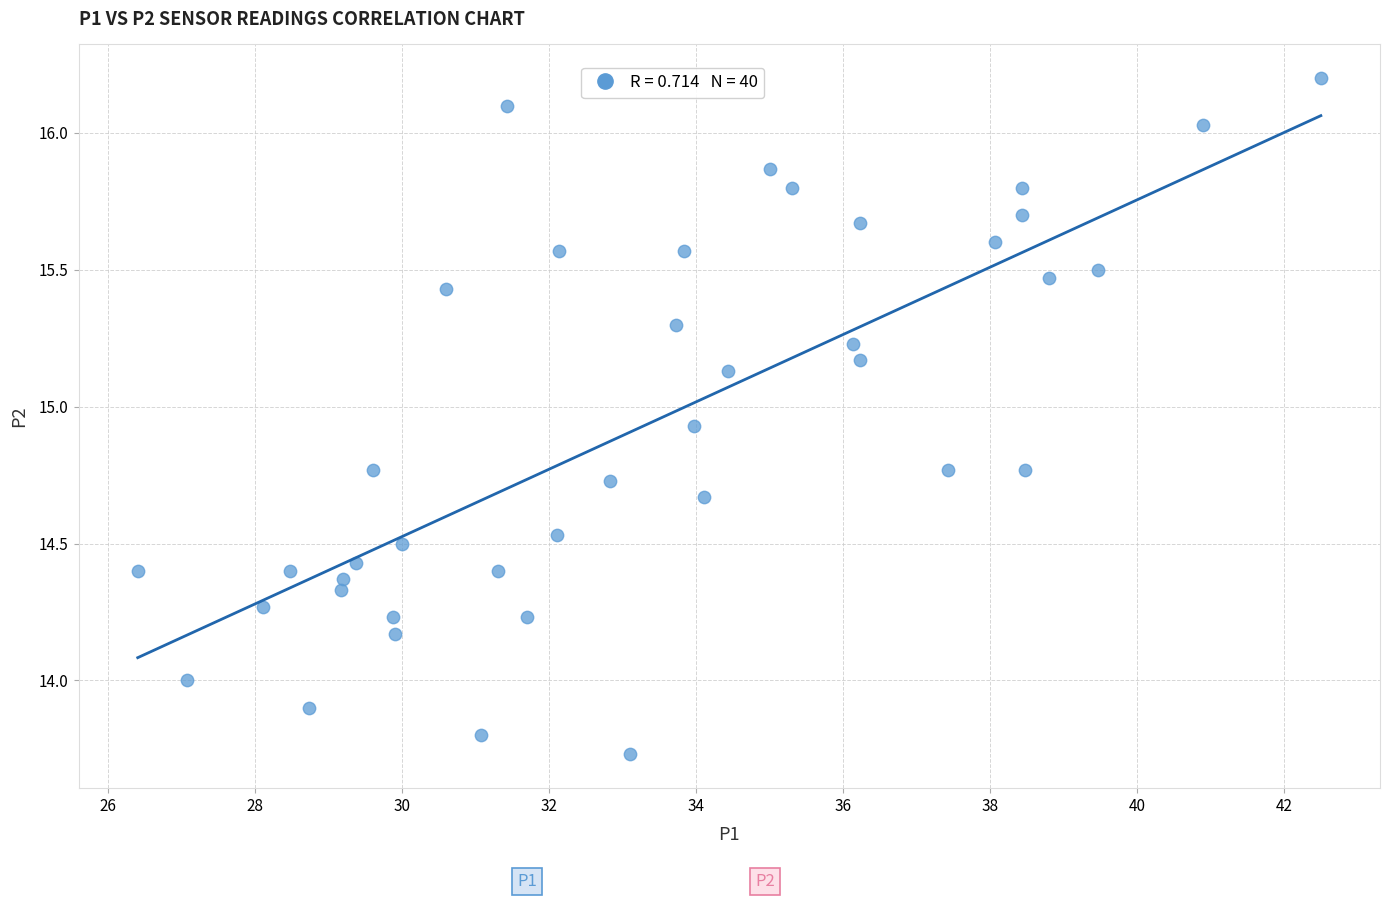

What is the range of Y values (max minus min)?

2.5